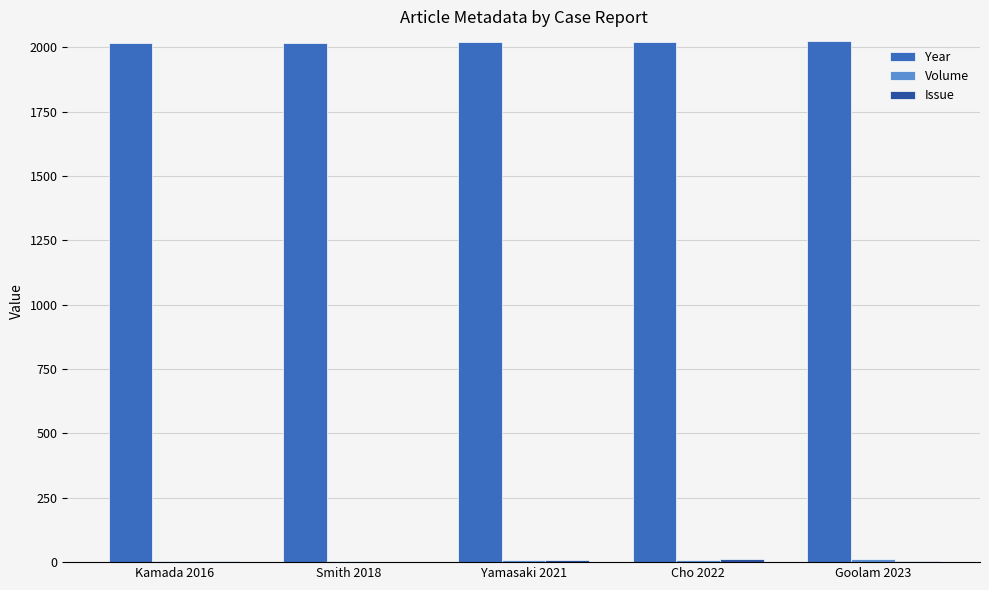

Which series has the largest total across all categories?

Year